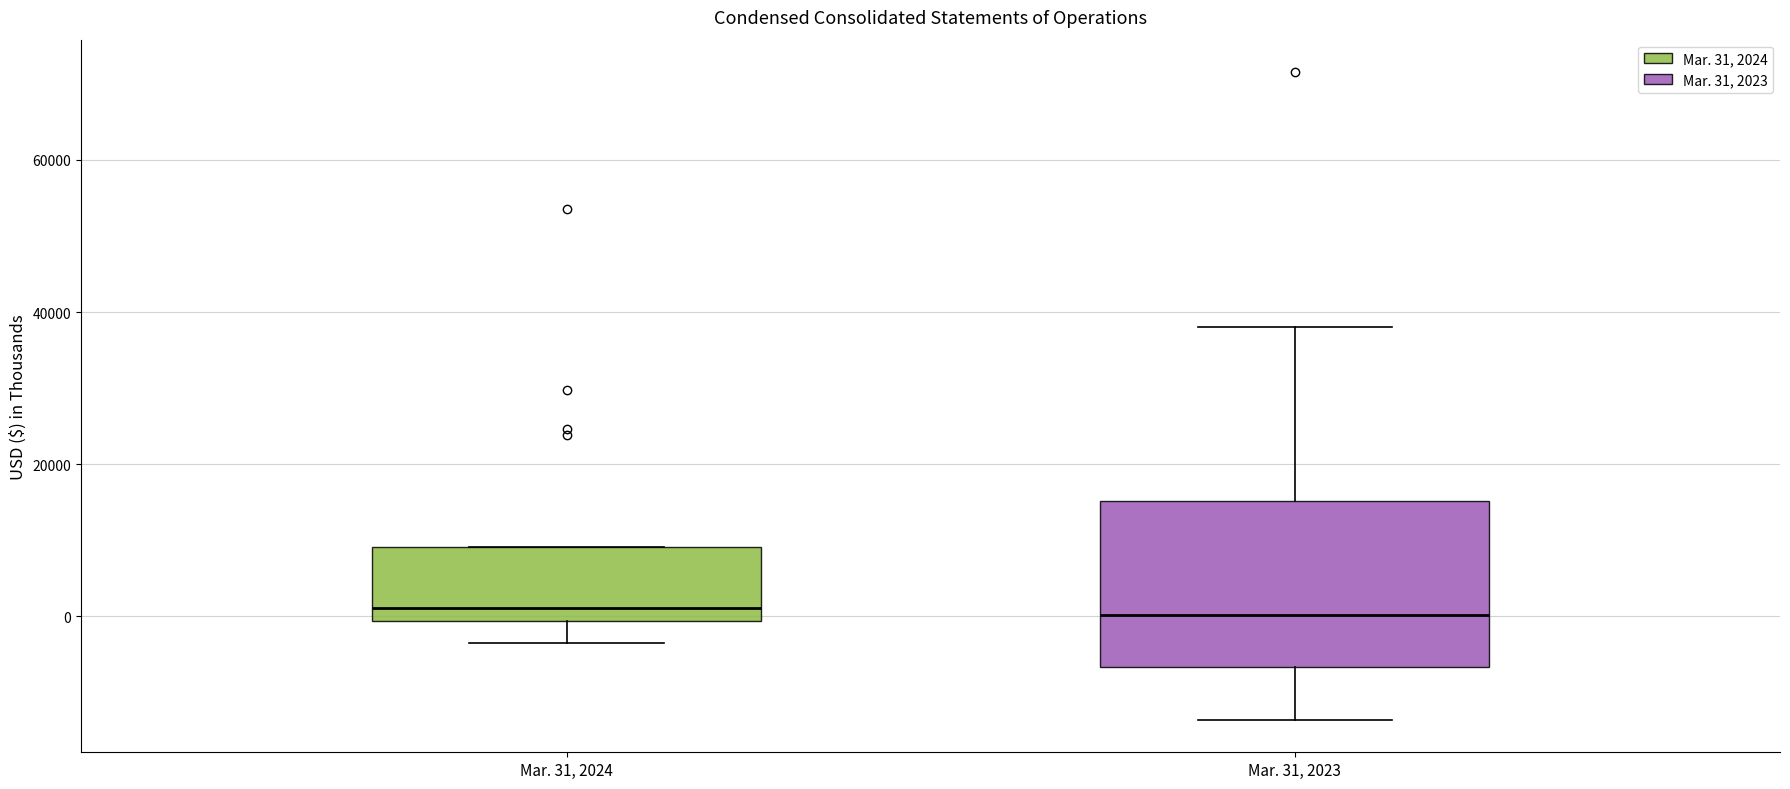

Comparing the boxes themselves (not the whiskers), which one is the tallest?

Mar. 31, 2023